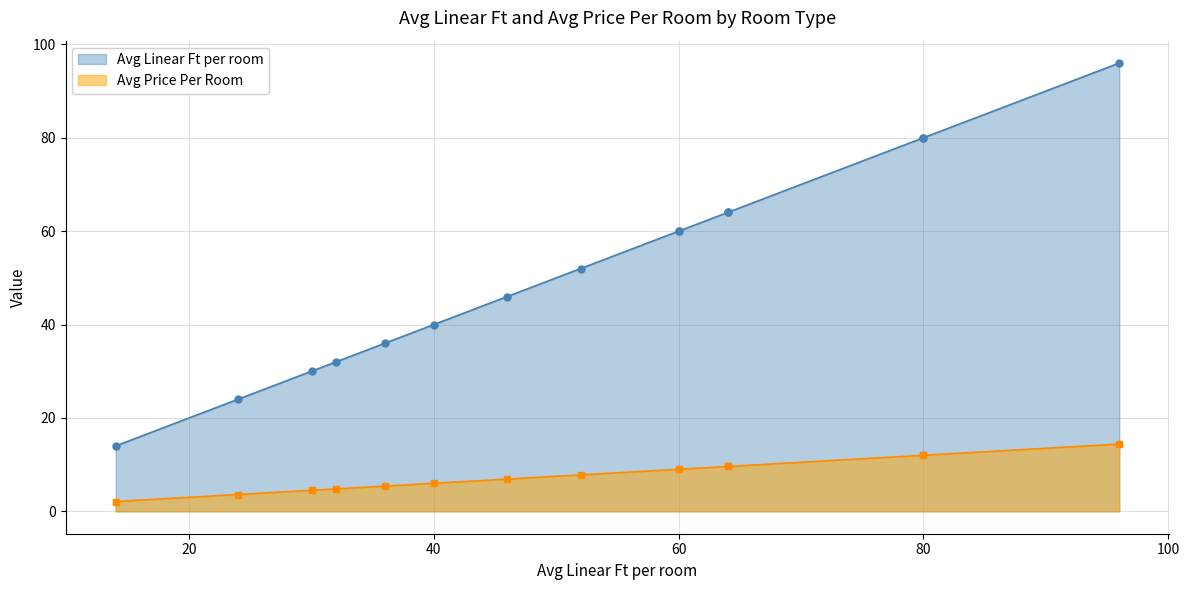

The Avg Price Per Room series shows 12.0 at Family Room. True or false?

True